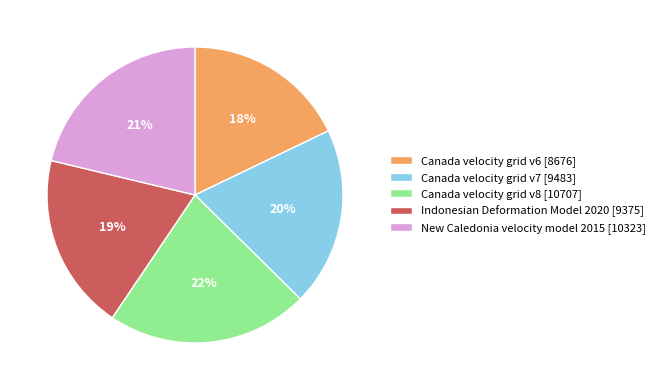

How many slices are in this pie chart?

5